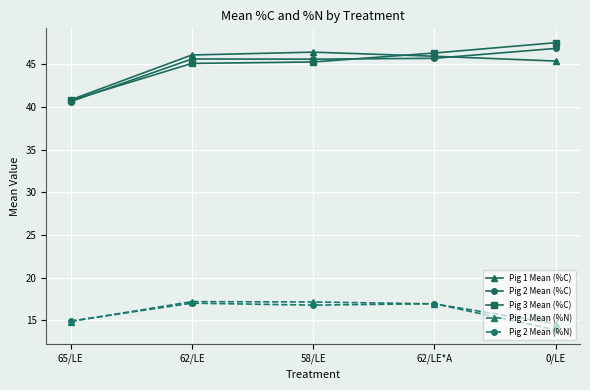

At which label does Pig 2 Mean (%C) first exceed 45?

62/LE